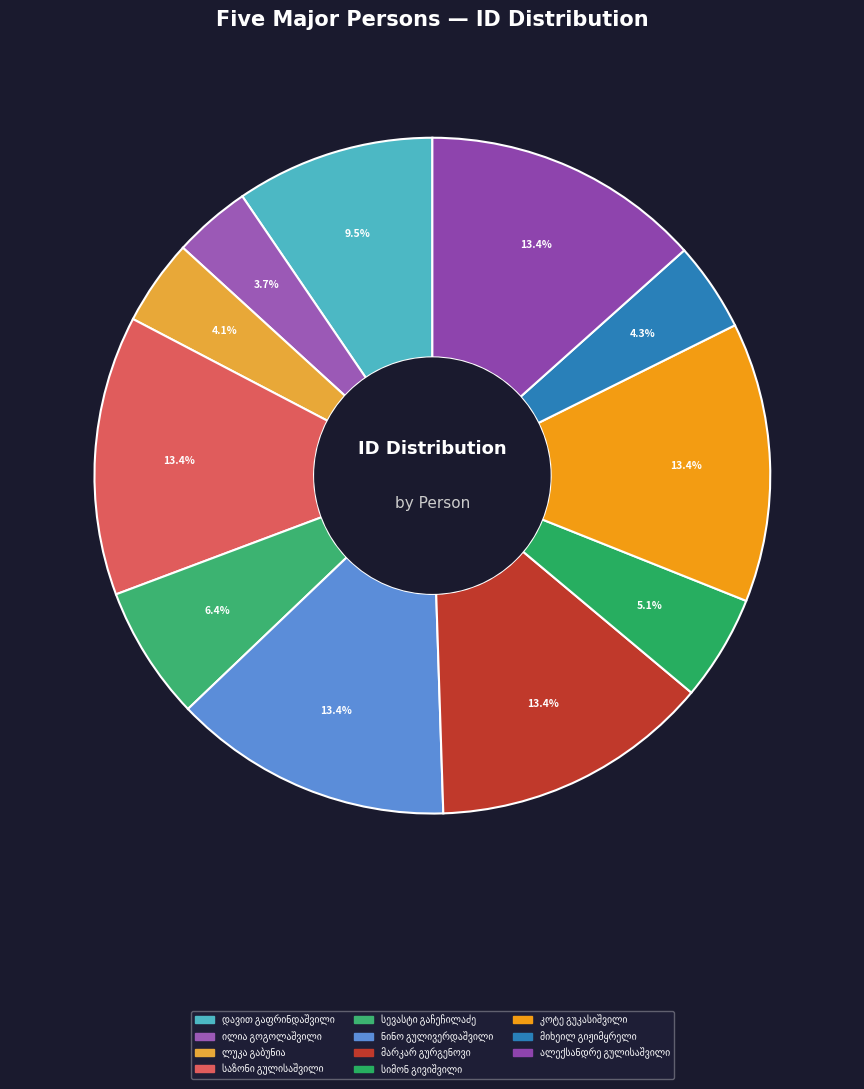

What percentage is the ილია გოგოლაშვილი slice, to the nearest percent?

4%